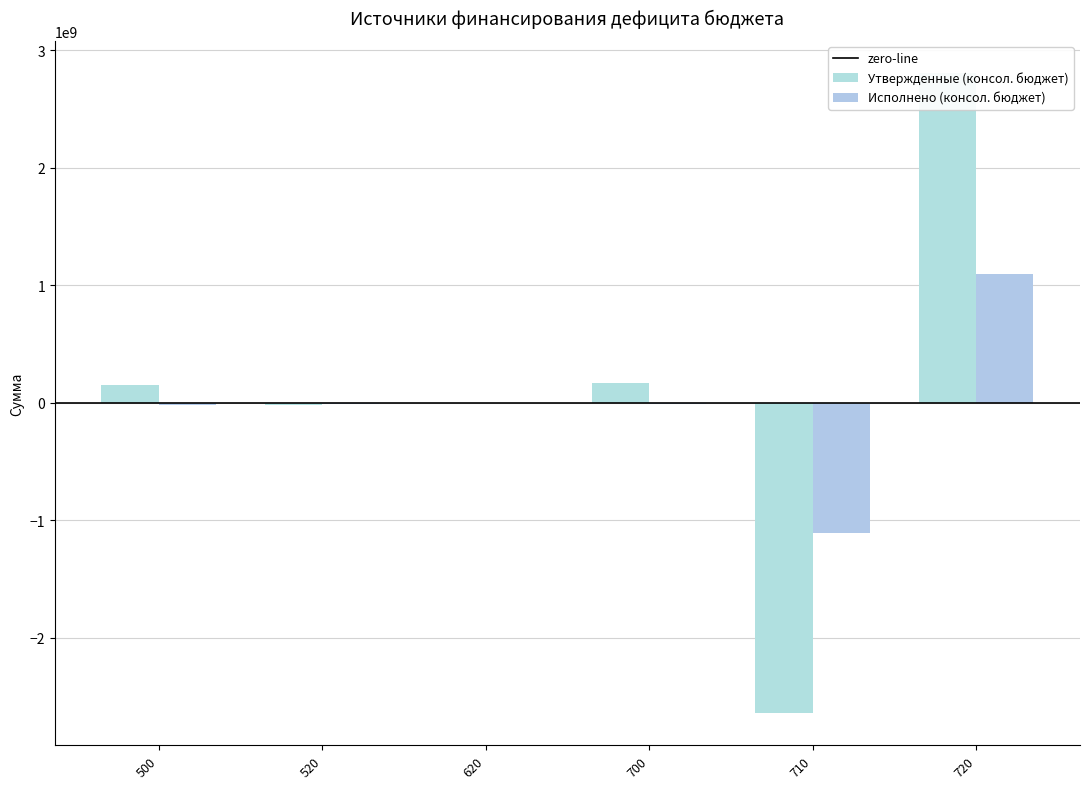

Reading left to right, list all the values displayed in this chart.

Утвержденные (консол. бюджет): 148571191.9	-18772743.3	0.0	167343935.2	-2640857065.8	2808201001.0
Исполнено (консол. бюджет): -19732714.8	-8800000.0	0.0	-10932714.8	-1106820590.5	1095887875.7